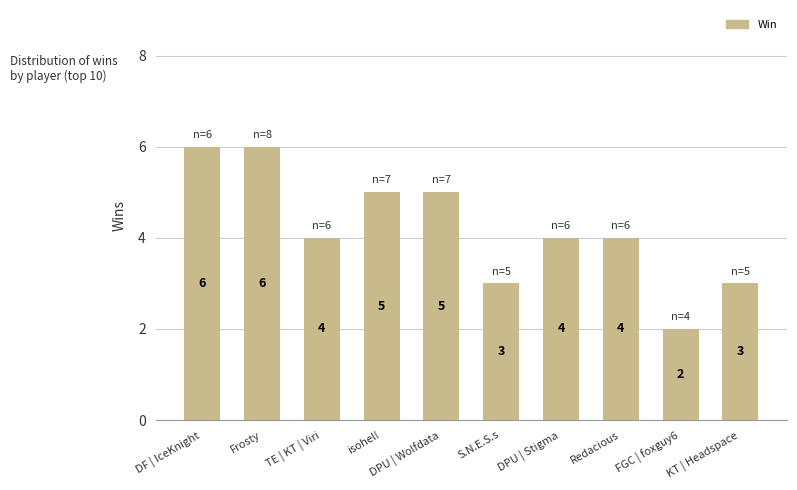

What is the smallest value displayed?

2